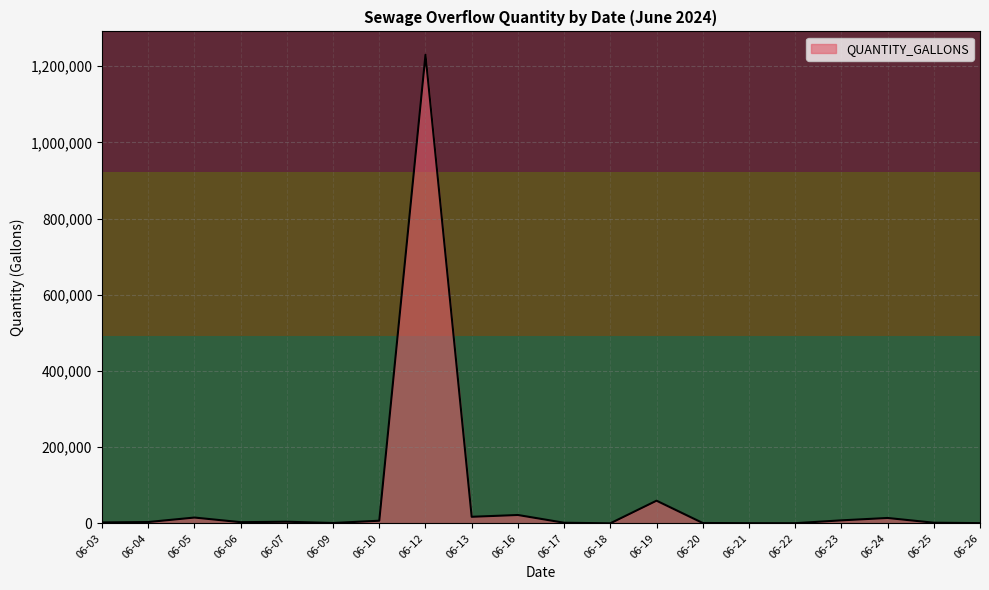

What is the difference between the maximum and minimum values?

1230120